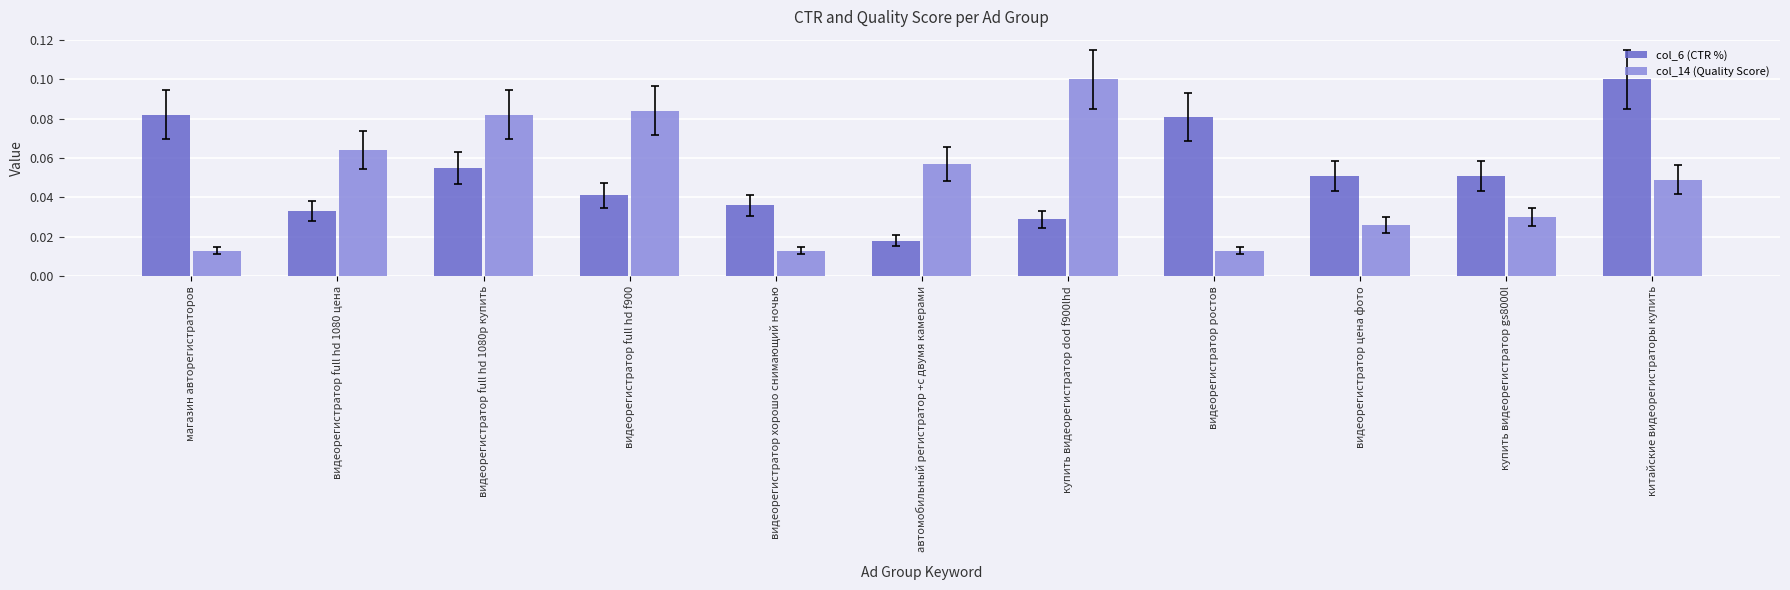

List the series in order of their overall mean, highest first.

col_6 (CTR %), col_14 (Quality Score)